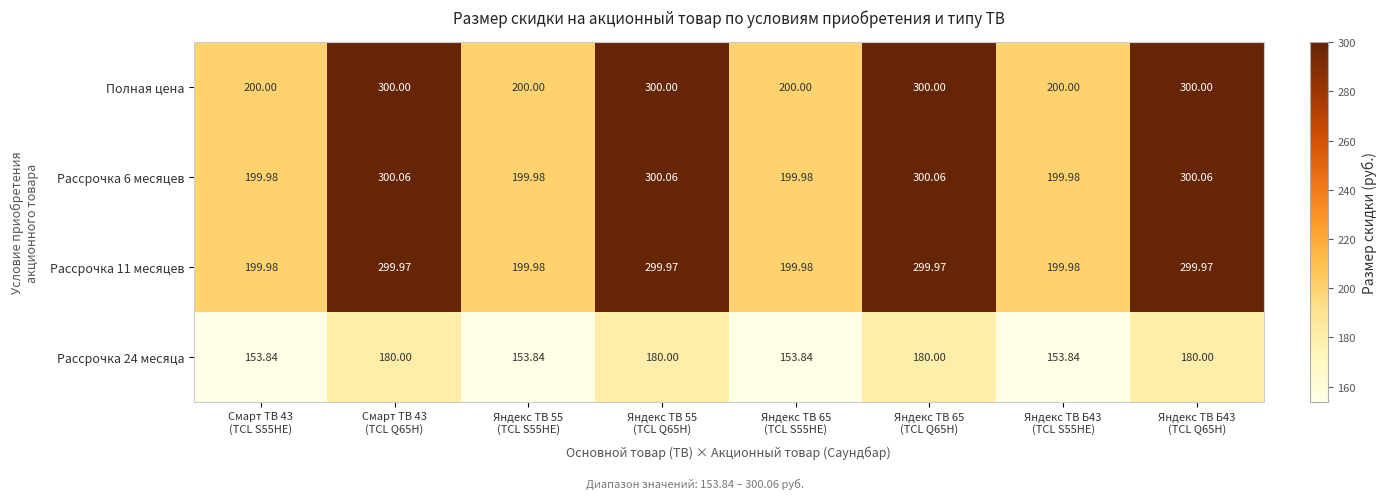

How many values in the Рассрочка 11 месяцев series exceed 299?

4